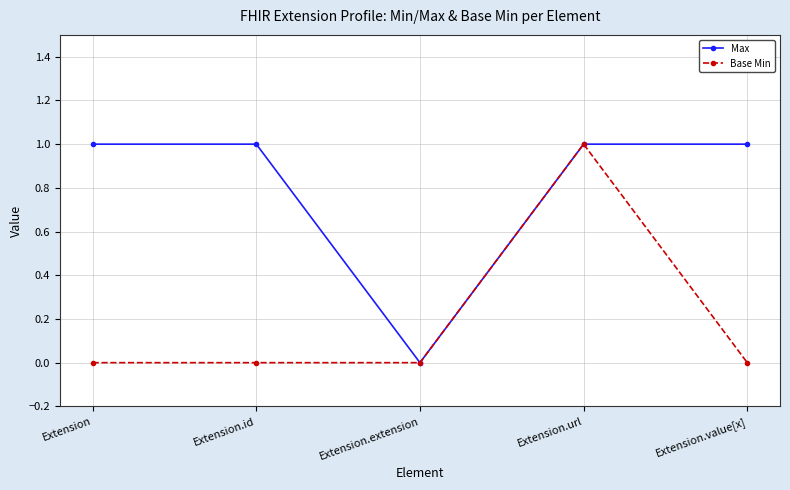

What is the spread (max minus min) of values at Extension.value[x]?

1